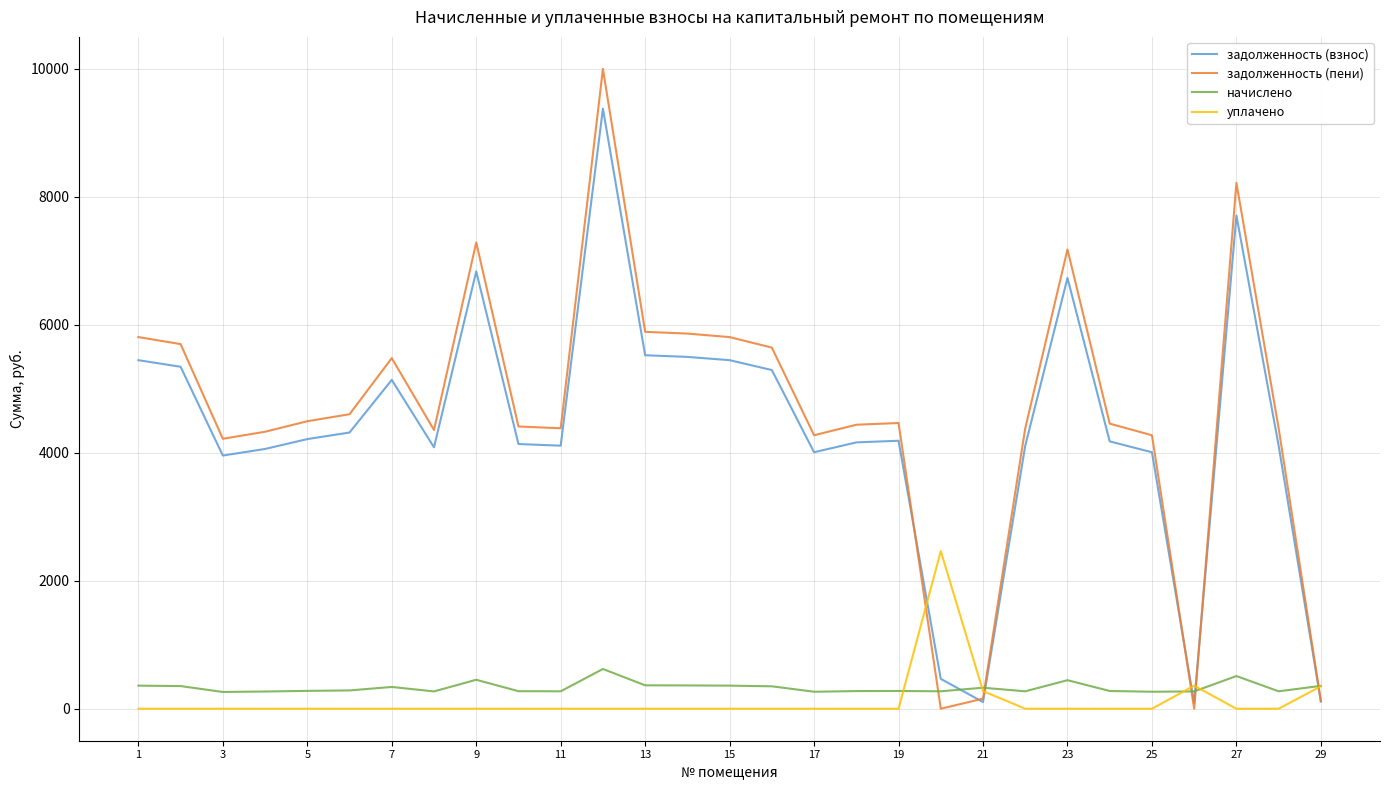

Rank the series by their maximum value, from highest to lowest.

задолженность (пени), задолженность (взнос), уплачено, начислено